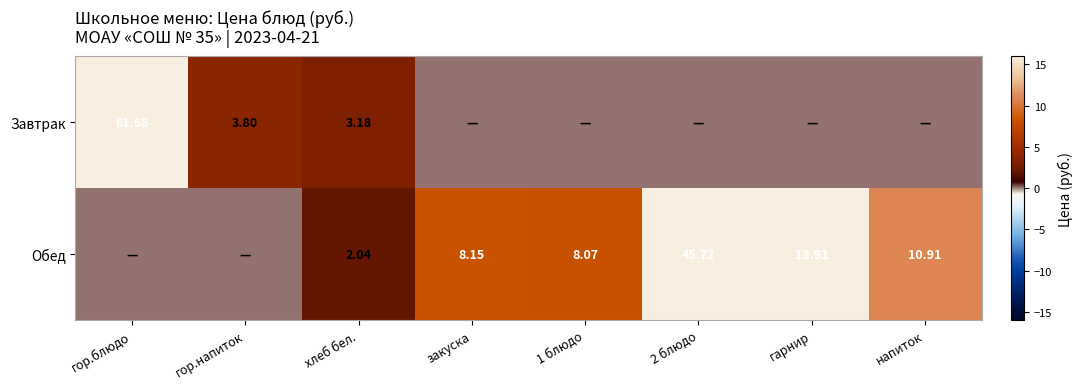

At which category is the sum across all series the highest?

гор.блюдо